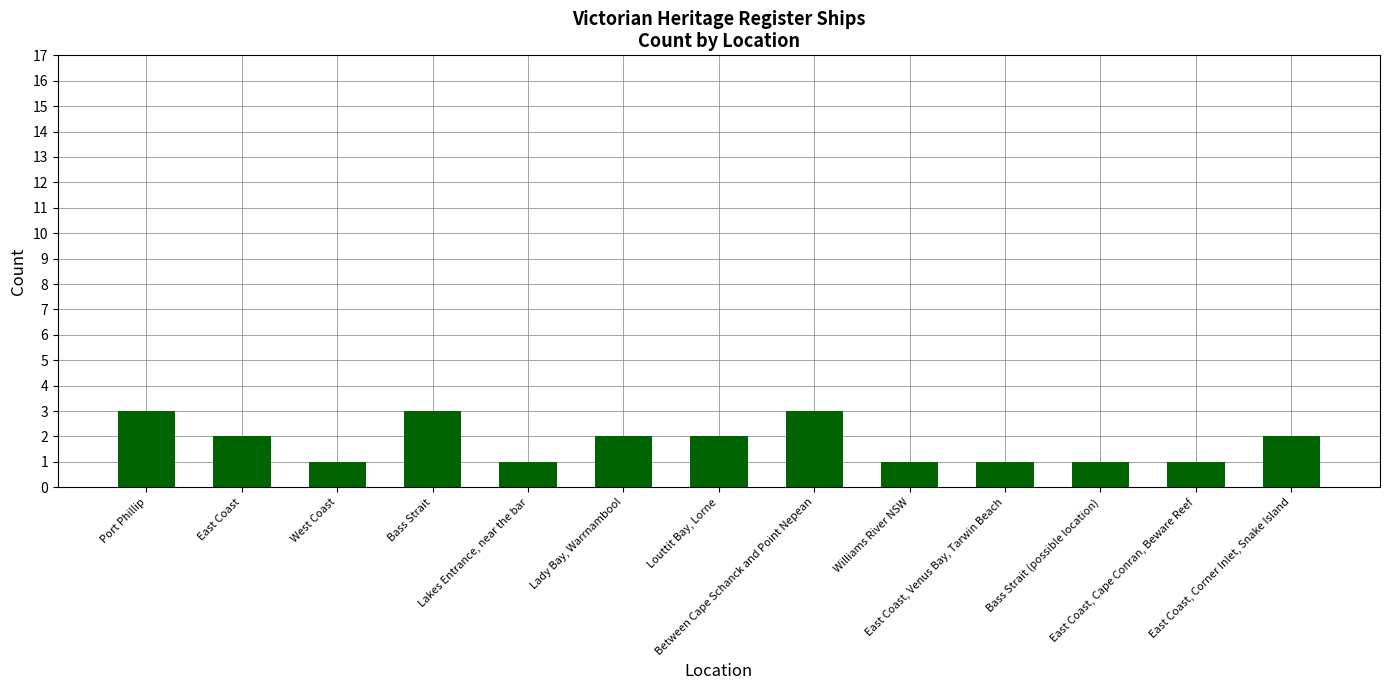

What is the greatest value displayed?

3